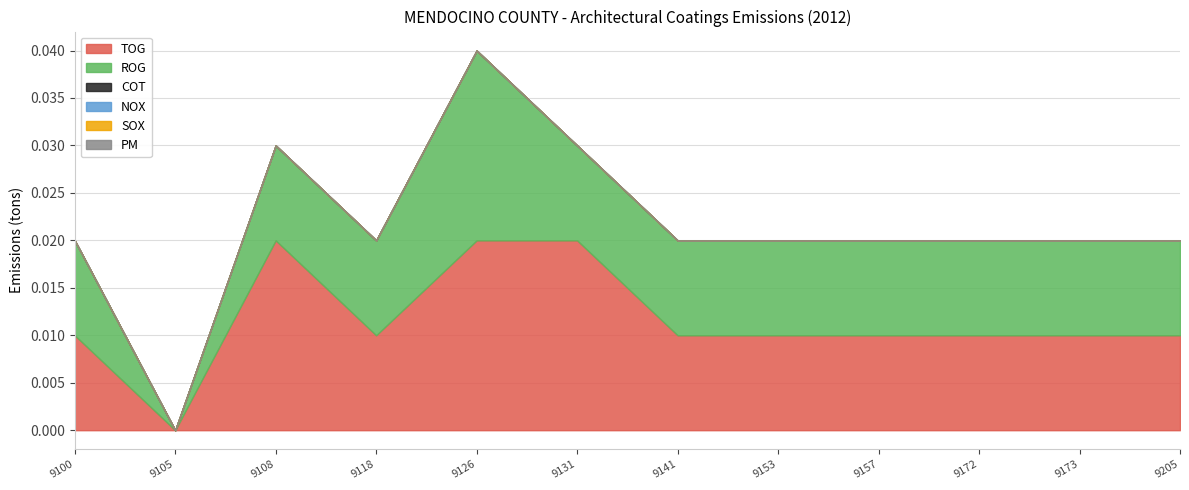

Reading right to left, list all the values displayed in this chart.

TOG: 9205=0.0	9173=0.0	9172=0.0	9157=0.0	9153=0.0	9141=0.0	9131=0.0	9126=0.0	9118=0.0	9108=0.0	9105=0.0	9100=0.0
ROG: 9205=0.0	9173=0.0	9172=0.0	9157=0.0	9153=0.0	9141=0.0	9131=0.0	9126=0.0	9118=0.0	9108=0.0	9105=0.0	9100=0.0
COT: 9205=0.0	9173=0.0	9172=0.0	9157=0.0	9153=0.0	9141=0.0	9131=0.0	9126=0.0	9118=0.0	9108=0.0	9105=0.0	9100=0.0
NOX: 9205=0.0	9173=0.0	9172=0.0	9157=0.0	9153=0.0	9141=0.0	9131=0.0	9126=0.0	9118=0.0	9108=0.0	9105=0.0	9100=0.0
SOX: 9205=0.0	9173=0.0	9172=0.0	9157=0.0	9153=0.0	9141=0.0	9131=0.0	9126=0.0	9118=0.0	9108=0.0	9105=0.0	9100=0.0
PM: 9205=0.0	9173=0.0	9172=0.0	9157=0.0	9153=0.0	9141=0.0	9131=0.0	9126=0.0	9118=0.0	9108=0.0	9105=0.0	9100=0.0